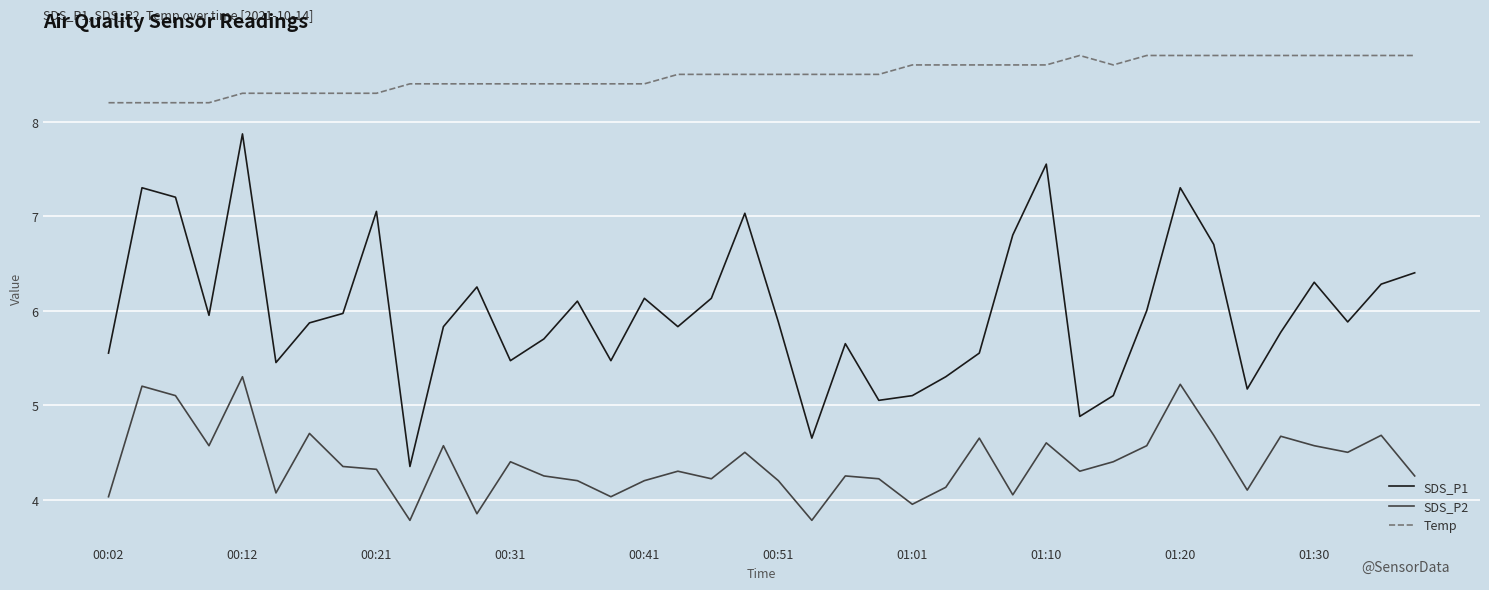

Which series has the largest total across all categories?

Temp